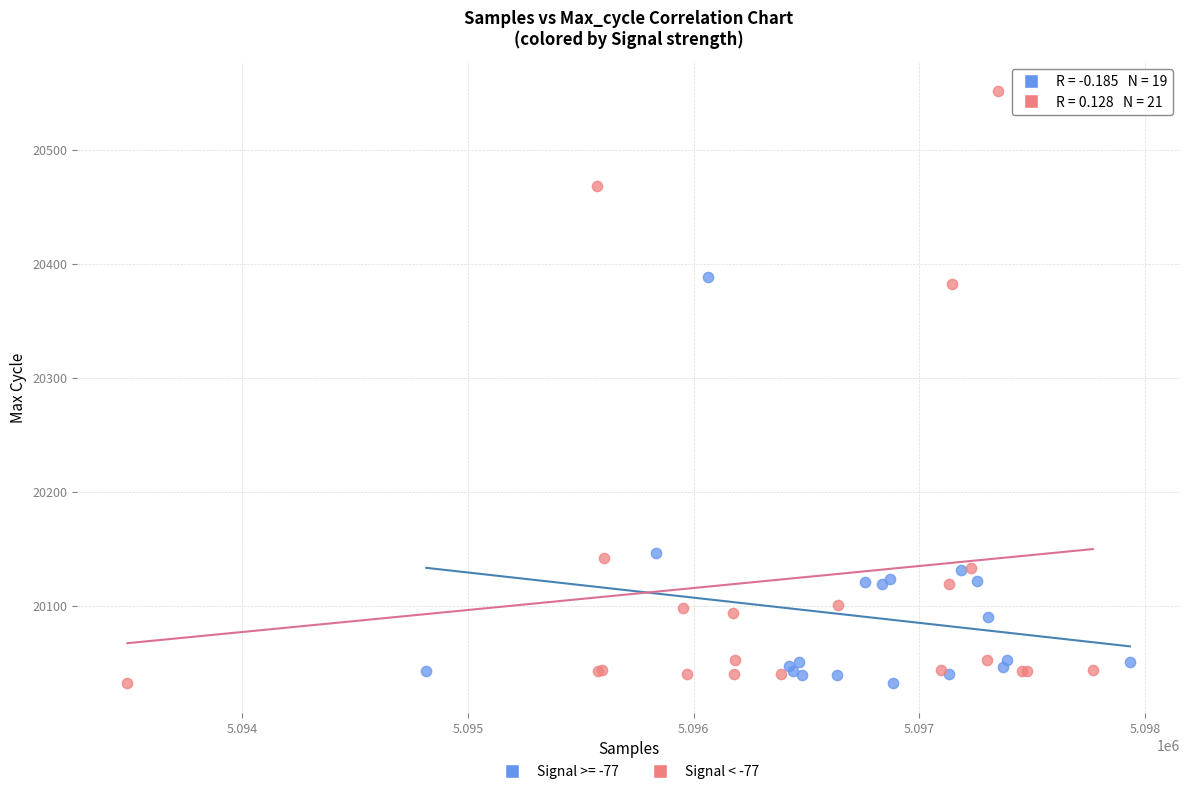

Which series has the widest spread of Y values?

Signal < -77